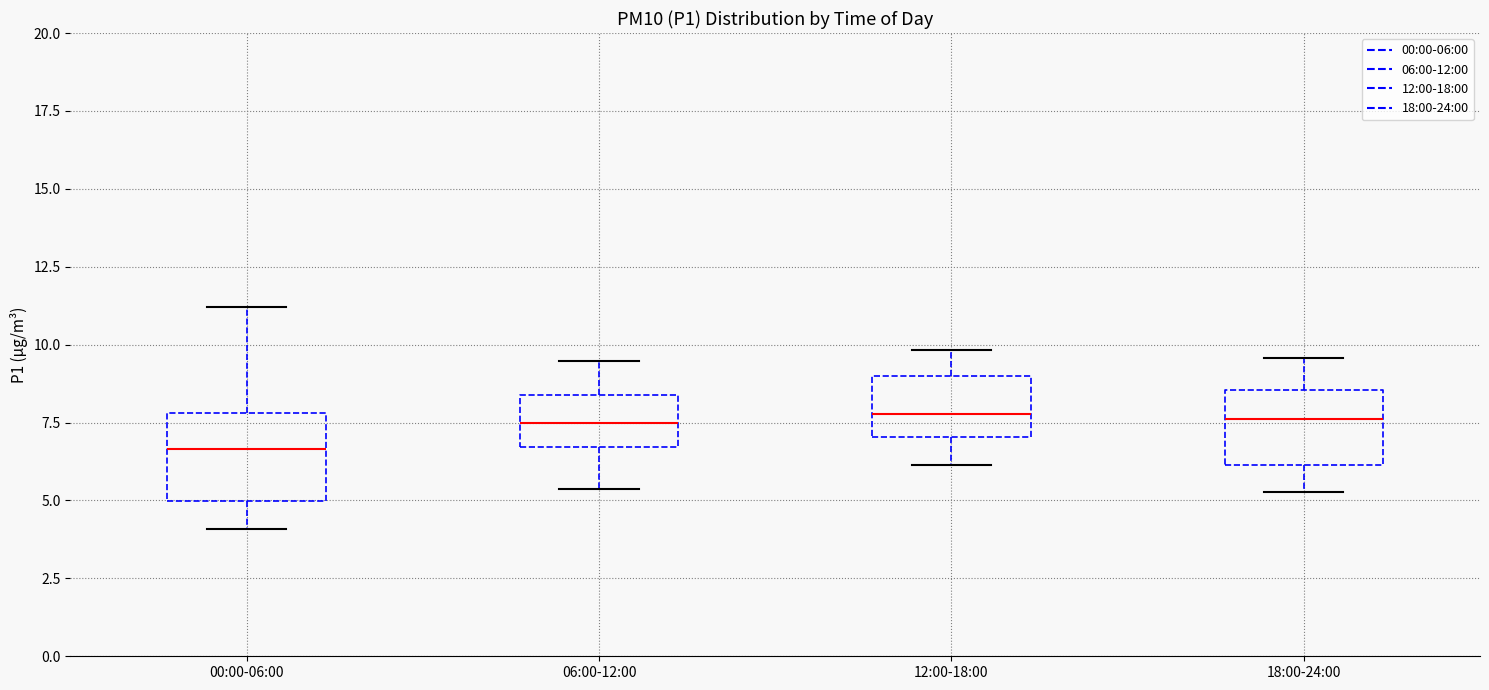

Reading left to right, transcribe this box plot: for each box, give where its median line is, the range the box spans, and where its two whiskers end, as read against the y-axis. The values are not printed on the chart, so give them approximately, as read against the axis.

00:00-06:00: median 6.5, box 5.0 to 8.0, whiskers 4.0 to 11.0
06:00-12:00: median 7.5, box 6.5 to 8.5, whiskers 5.5 to 9.5
12:00-18:00: median 8.0, box 7.0 to 9.0, whiskers 6.0 to 10.0
18:00-24:00: median 7.5, box 6.0 to 8.5, whiskers 5.5 to 9.5